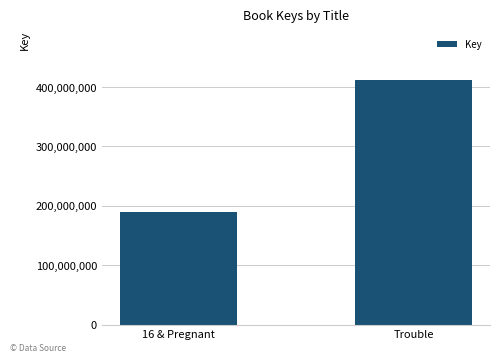

The value at 16 & Pregnant is 189200583. True or false?

True